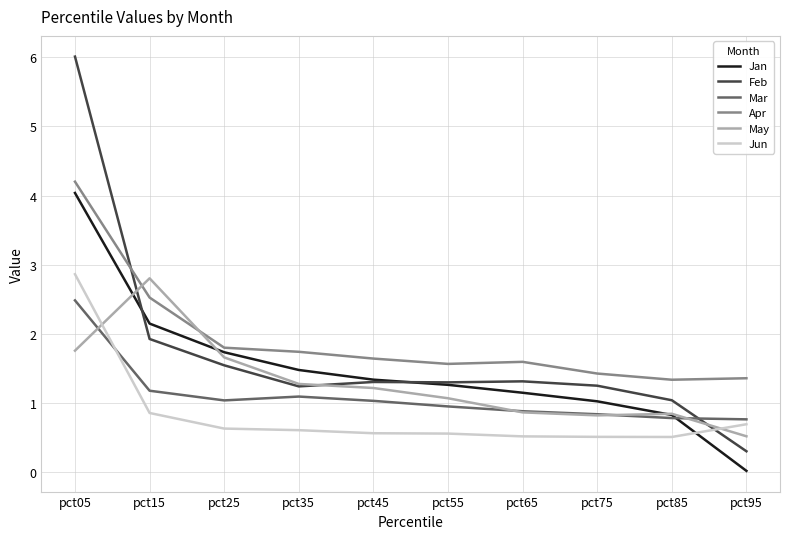

Where do Mar and Jun first cross each other?

pct05 and pct15